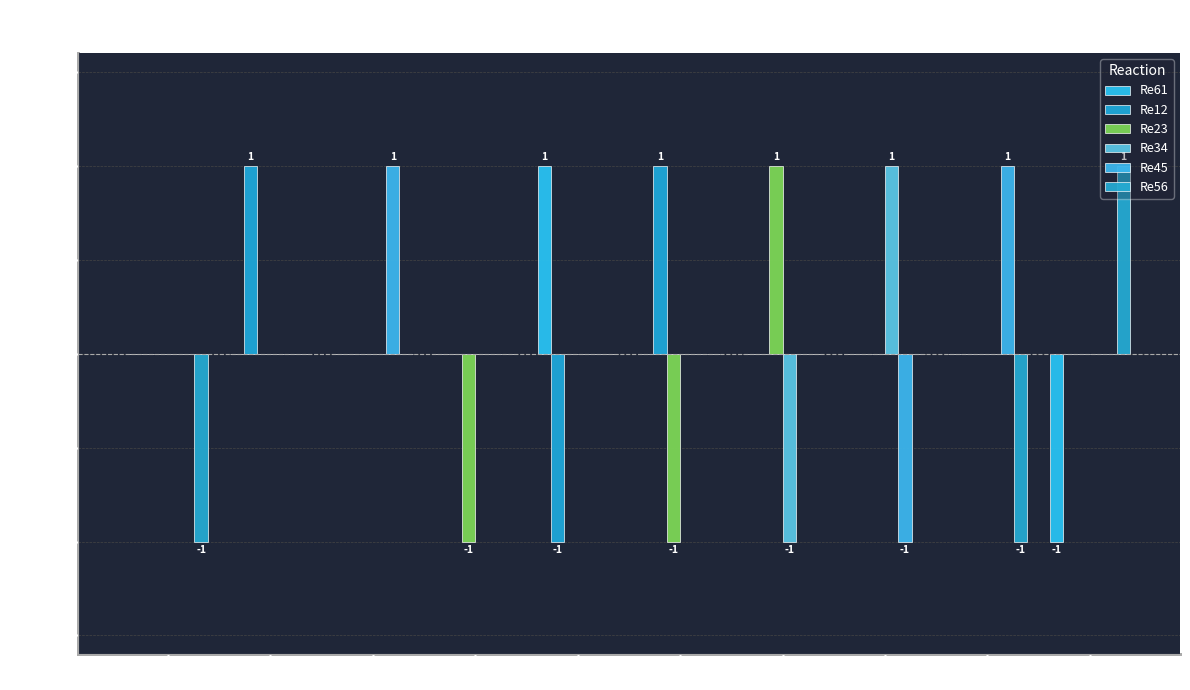

What is the label of the 5th bar from the right?

S2